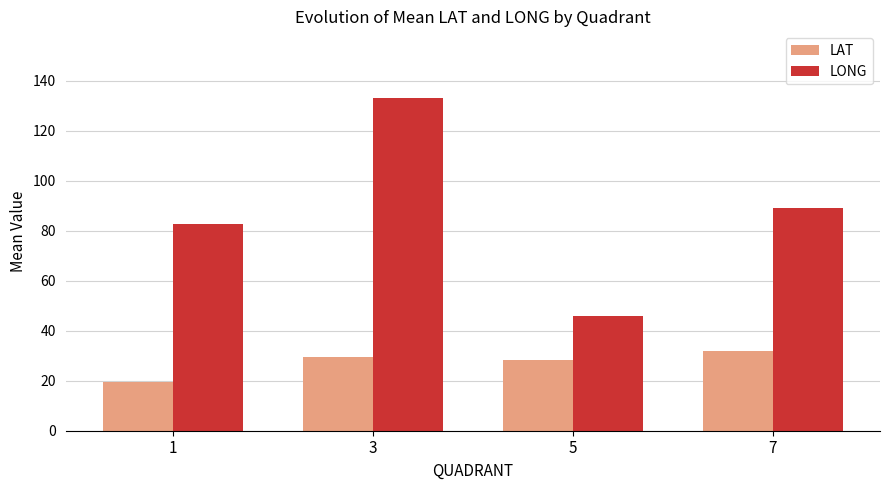

Count the number of categories in the chart.

4